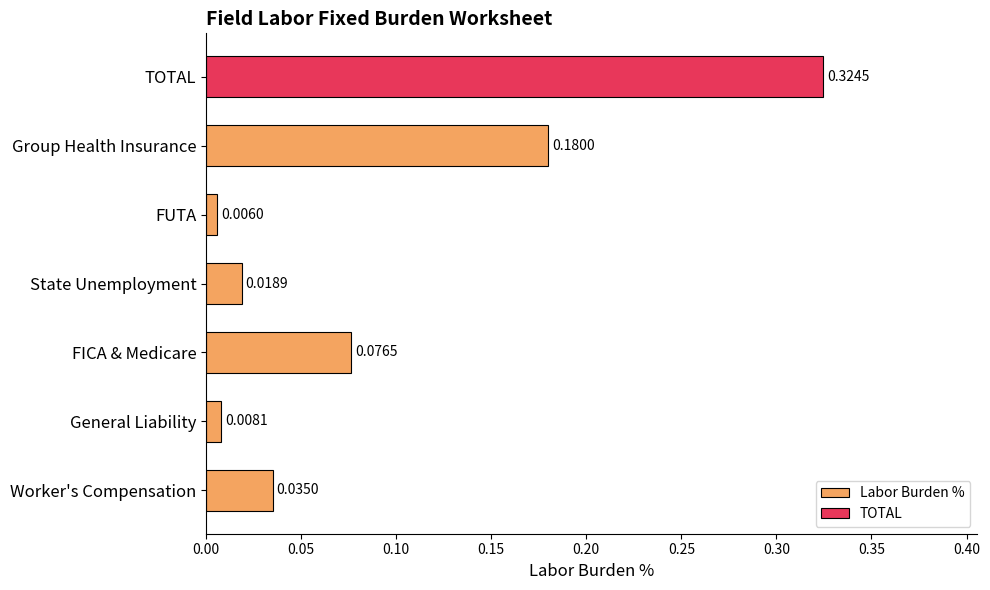

Which category has the highest value in the Labor Burden % series?

Group Health Insurance